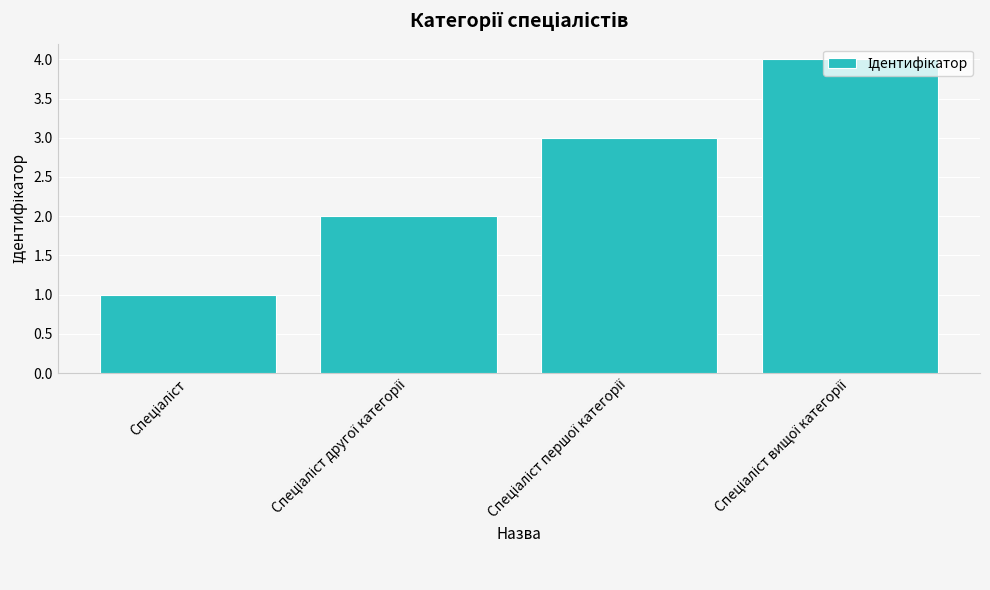

What is the sum of all values?

10